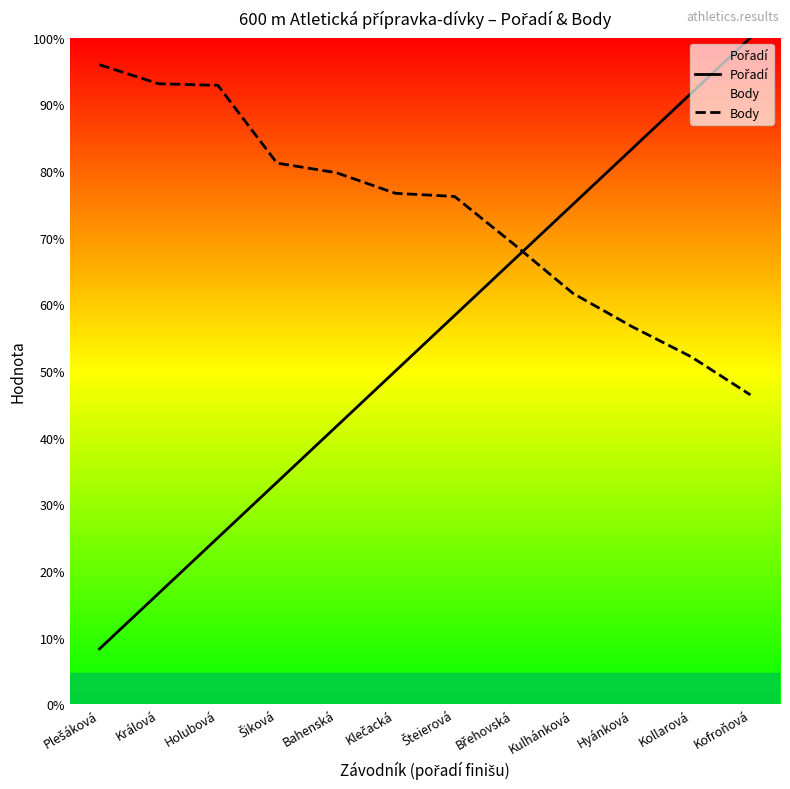

Between Králová and Kofroňová, which is larger?

Kofroňová